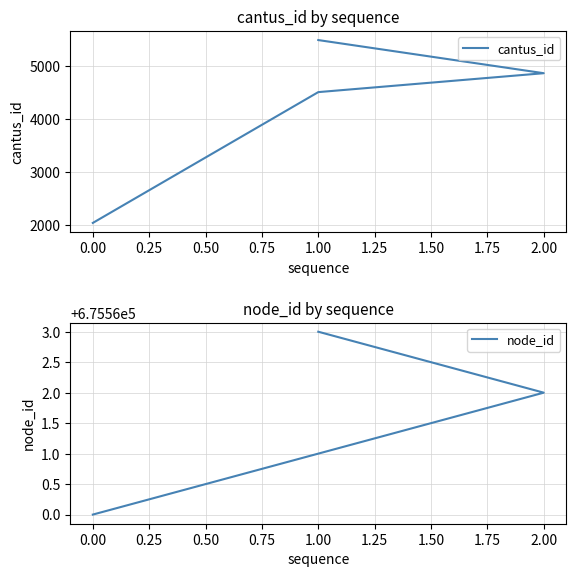

Rank the series by their average value, from lowest to highest.

cantus_id, node_id